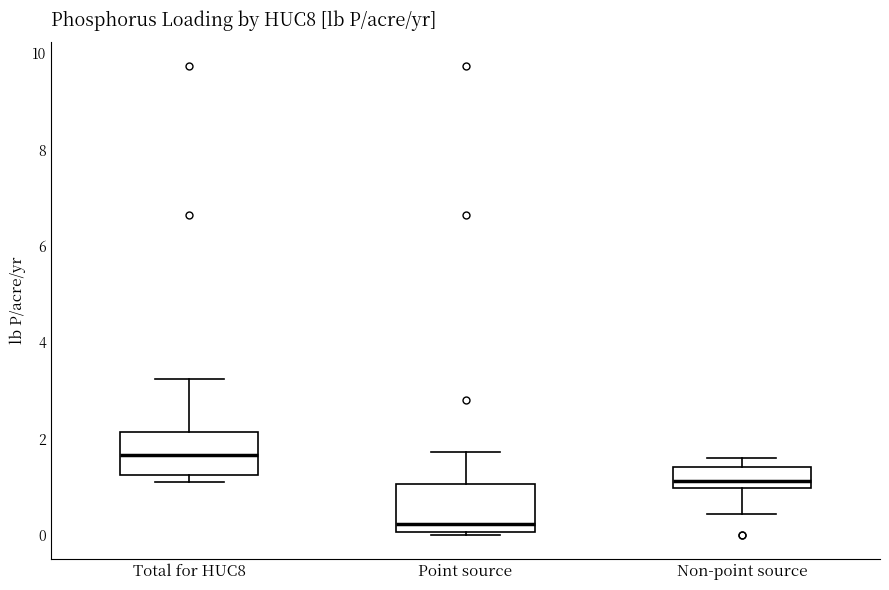

Which box has the lowest median line?

Point source